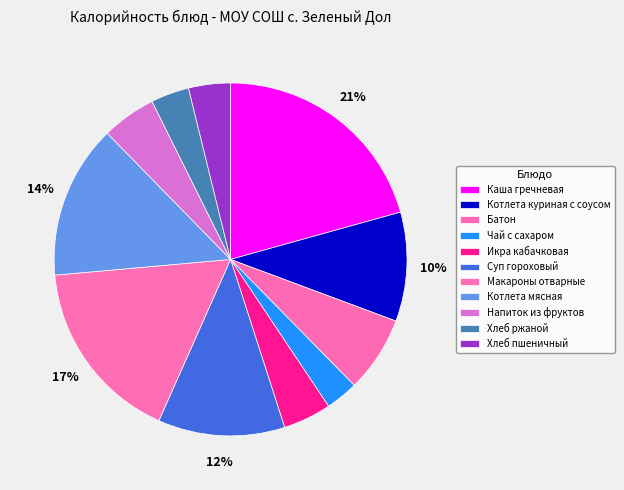

To the nearest percent, what is the combined percentage of Батон and Чай с сахаром?

10%